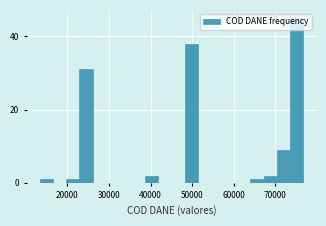

Around what value on the x-axis is the tallest bar? Give the approximate position of its centre, as read against the axis.

75000